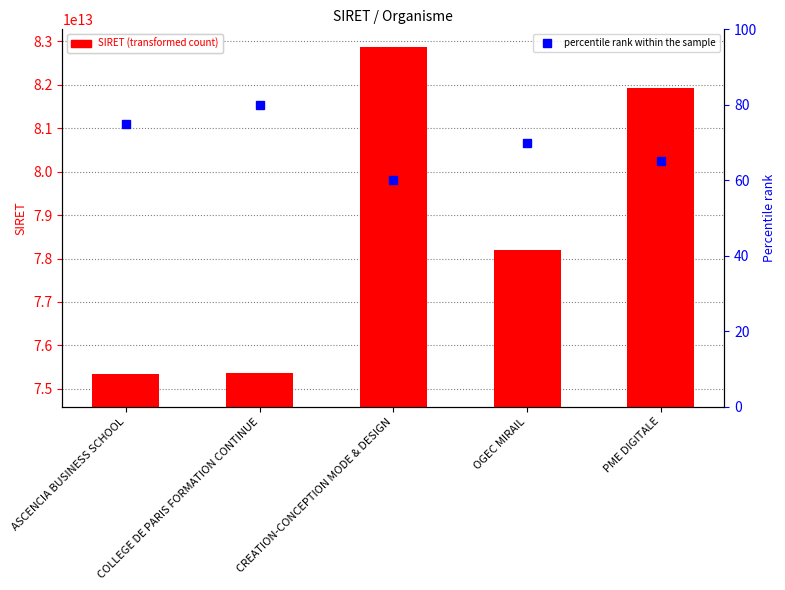

Which category has the highest value in the SIRET series?

CREATION-CONCEPTION MODE & DESIGN